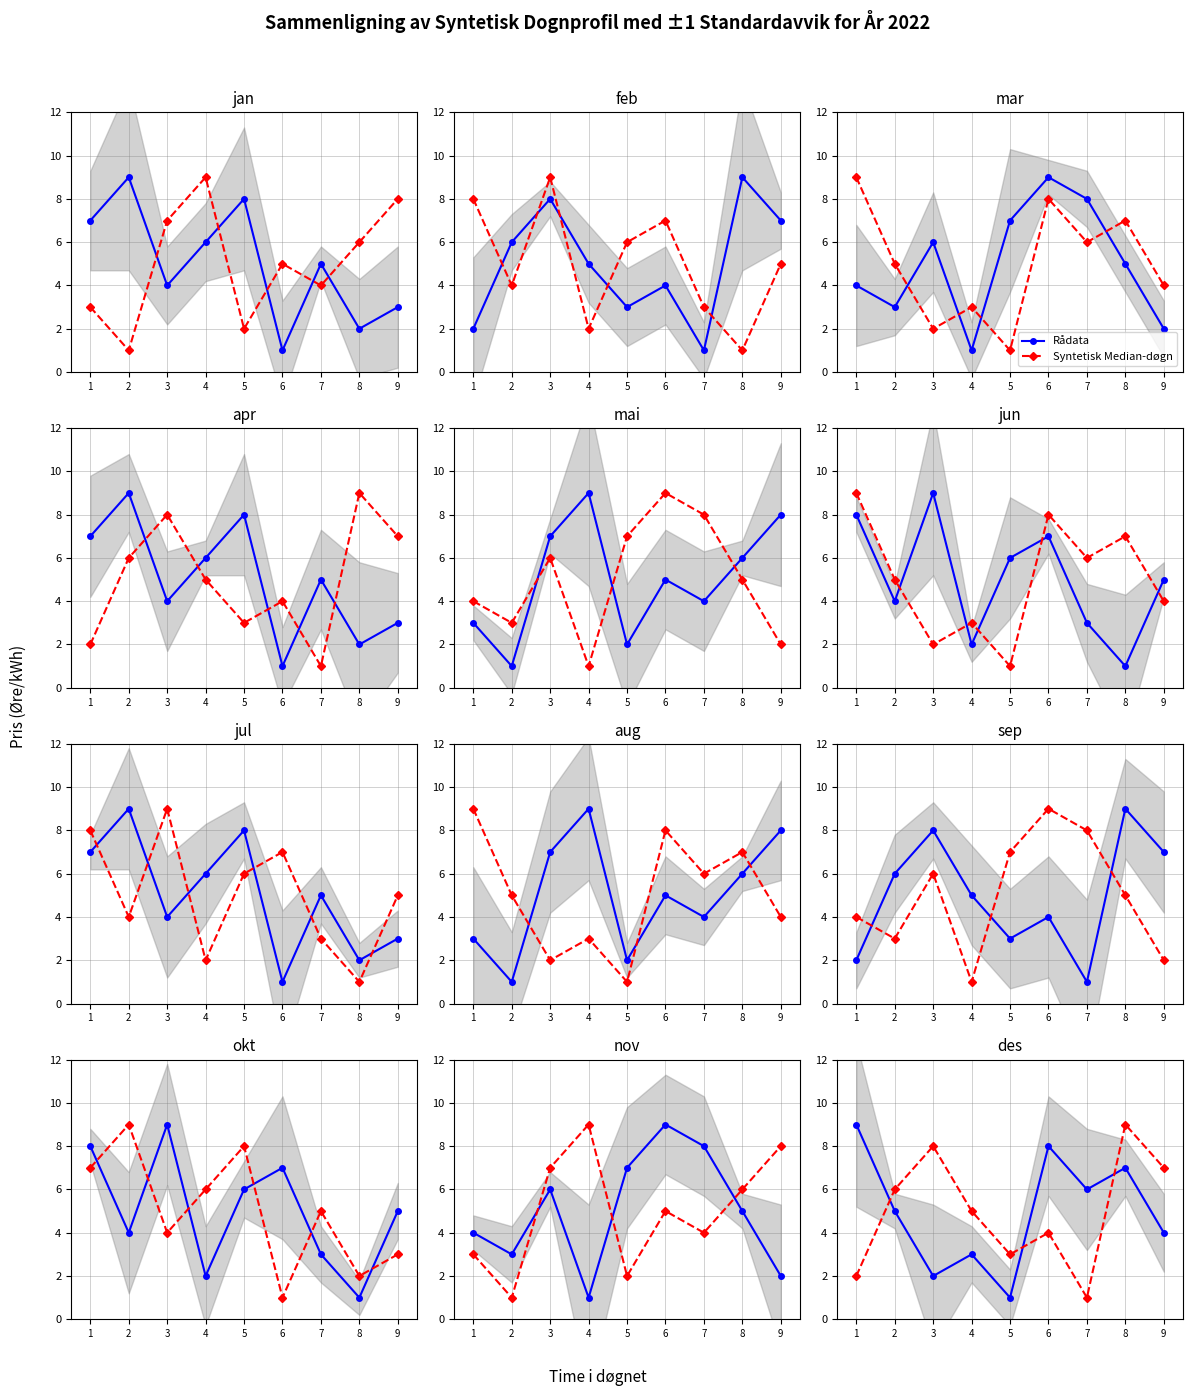

Between which two adjacent categories do Syntetisk Median-døgn and Rådata first intersect?

1 and 2